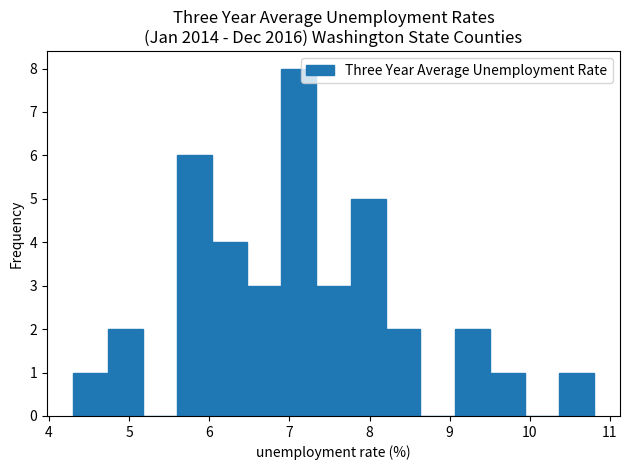

Over which range of the x-axis is the bar tallest?

6.9 to 7.3